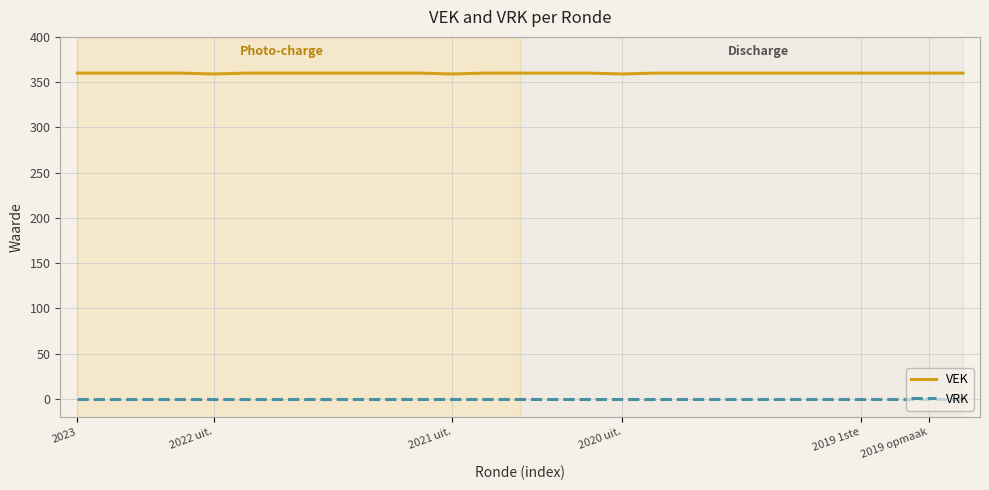

List the series in order of their peak value, lowest first.

VRK, VEK